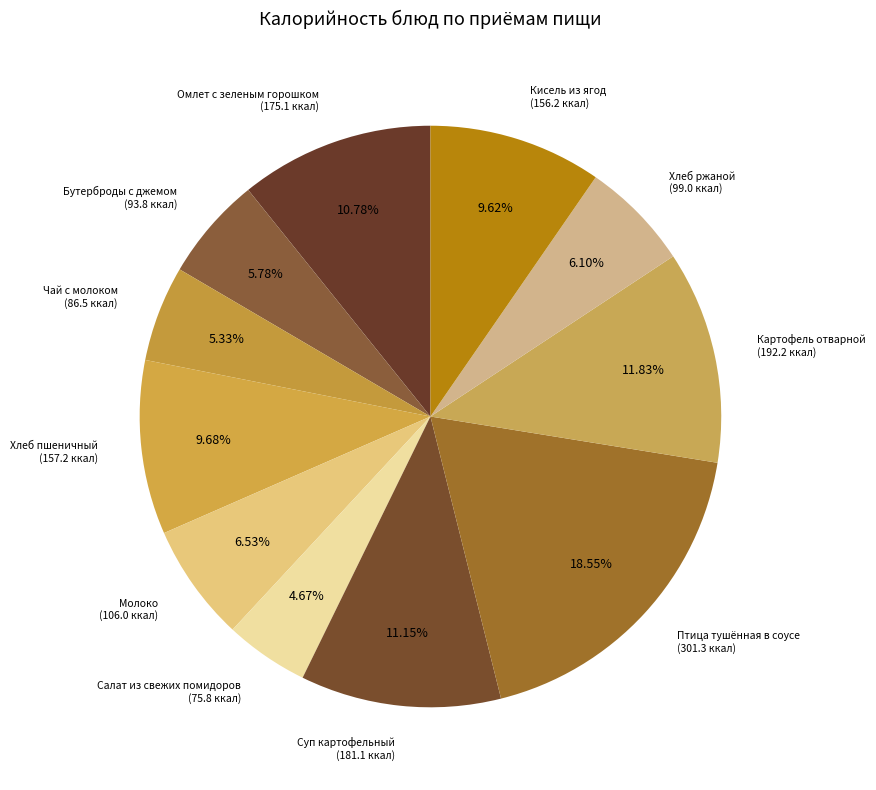

Count the number of slices in the pie.

11